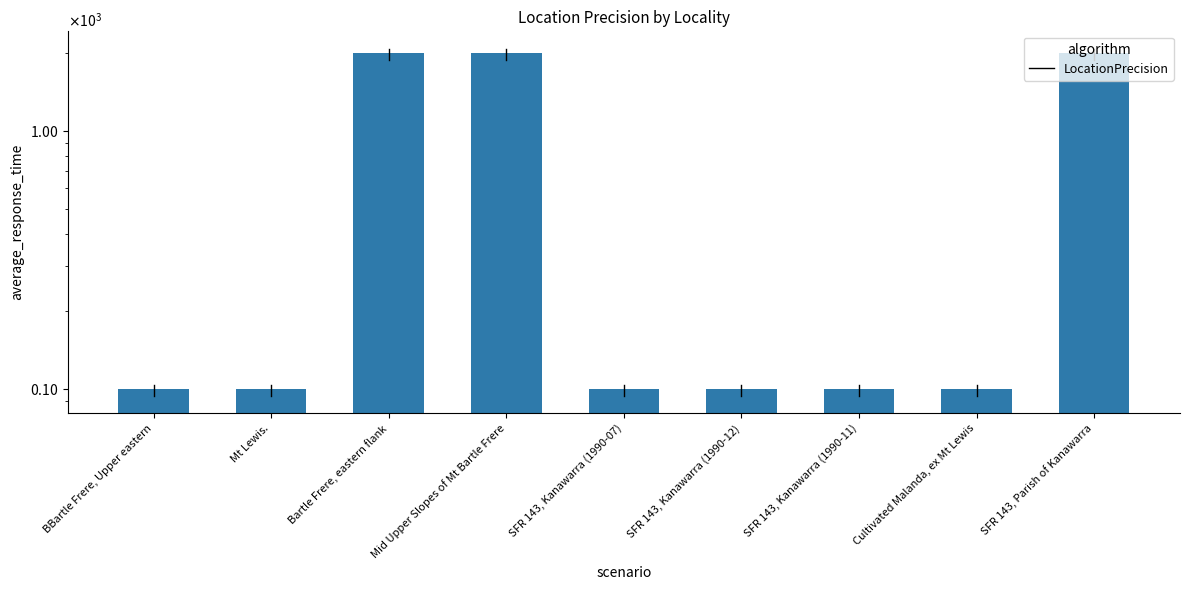

Reading right to left, extract all data points from this chart.

SFR 143, Parish of Kanawarra=2000	Cultivated Malanda, ex Mt Lewis=100	SFR 143, Kanawarra (1990-11)=100	SFR 143, Kanawarra (1990-12)=100	SFR 143, Kanawarra (1990-07)=100	Mid Upper Slopes of Mt Bartle Frere=2000	Bartle Frere, eastern flank=2000	Mt Lewis.=100	BBartle Frere, Upper eastern=100